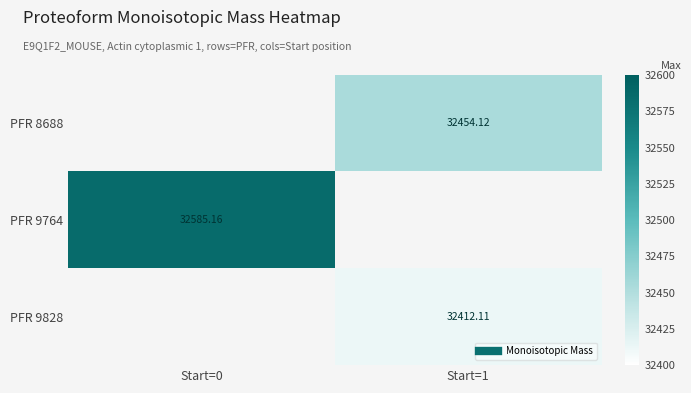

The value of PFR 9764 at Start=1 is -10221.8. True or false?

False